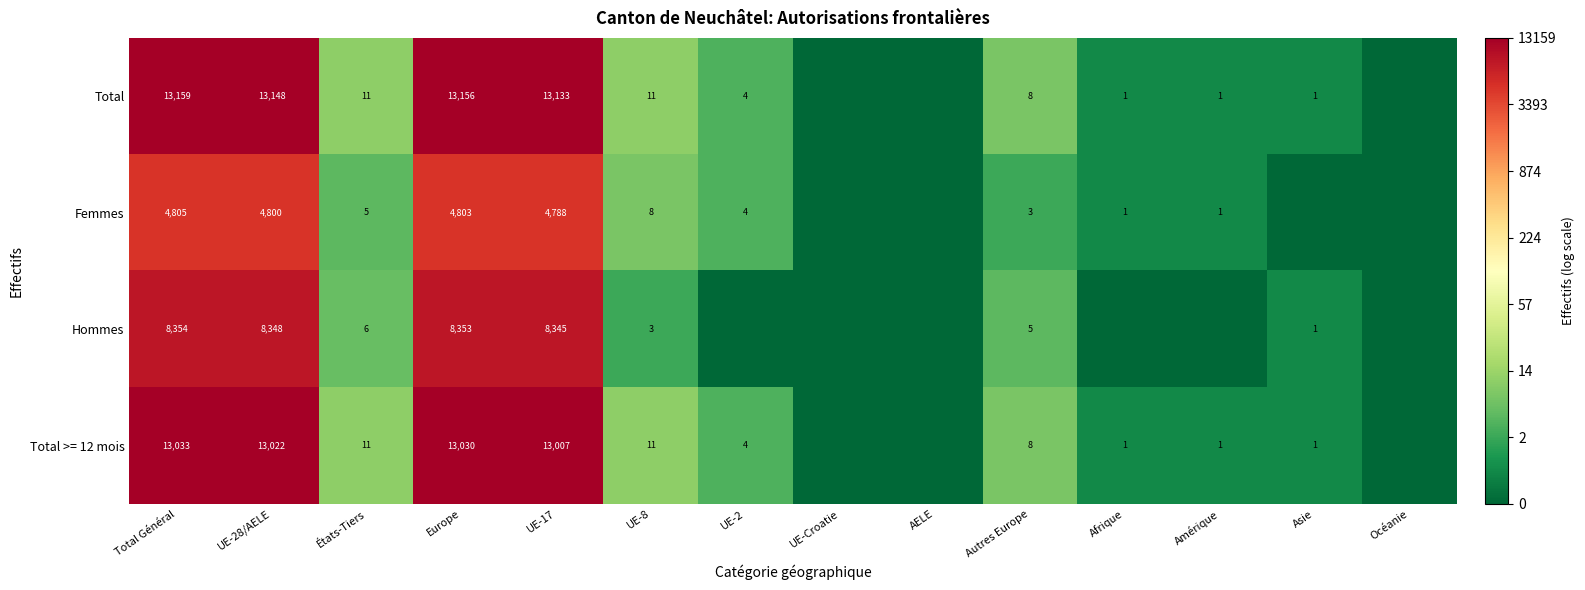

Between UE-17 and UE-2, which is larger?

UE-17